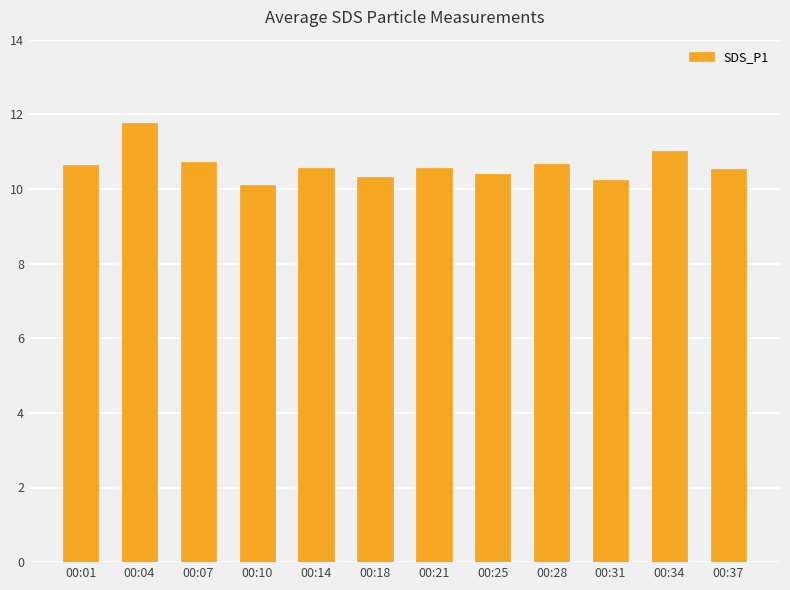

What is the smallest value displayed?

10.1